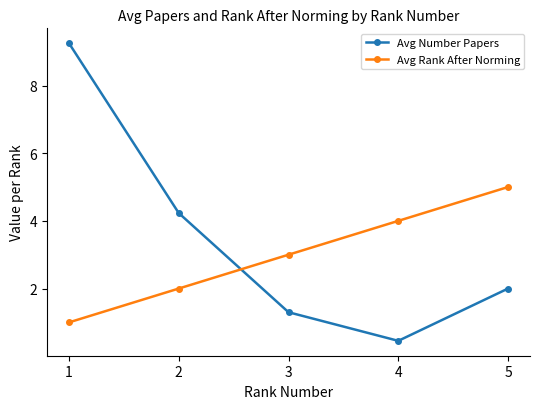

Which series has the largest range (max minus min)?

Avg Number Papers